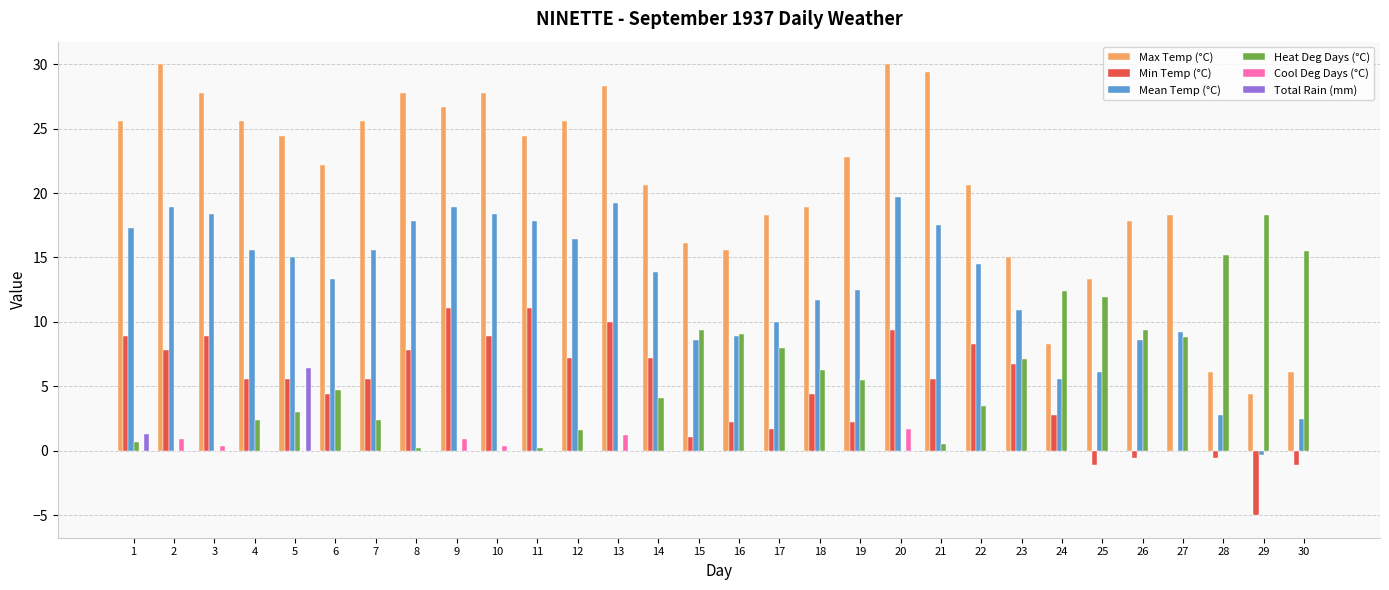

Between 7 and 14, which series saw the biggest shift?

Max Temp (°C)